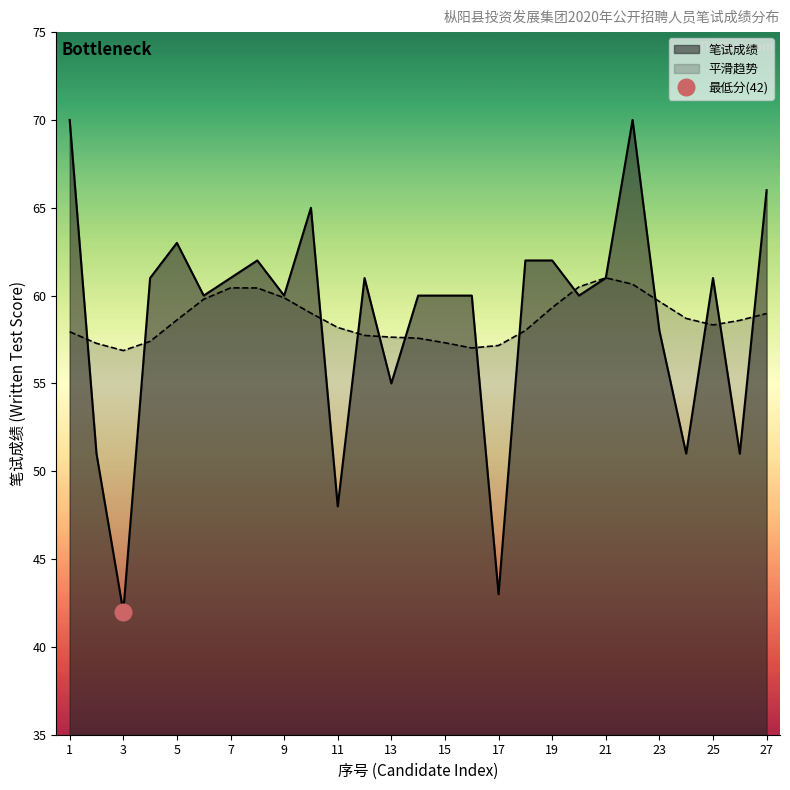

Which has a higher value, 9 or 26?

9